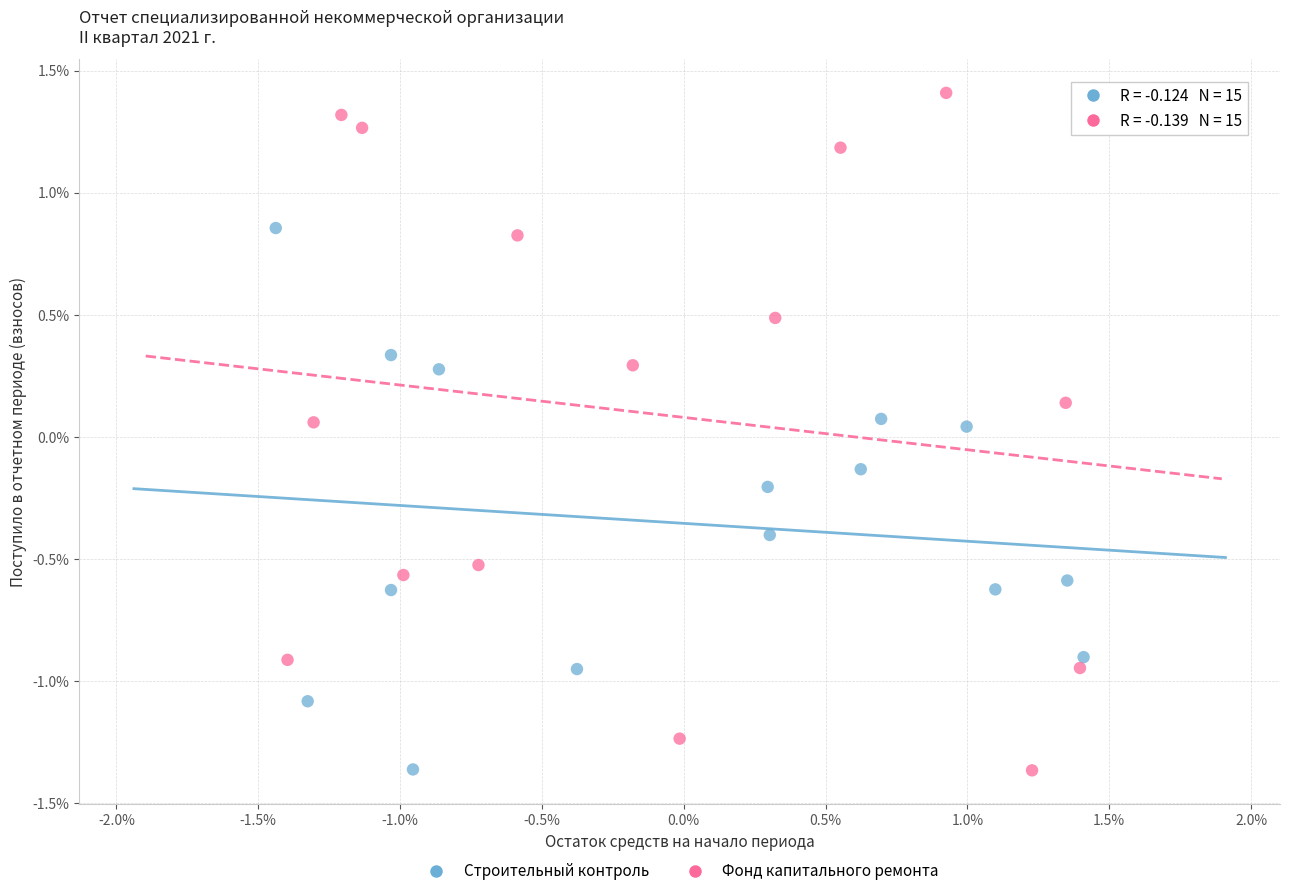

Which series contains the highest Y value?

Фонд капитального ремонта